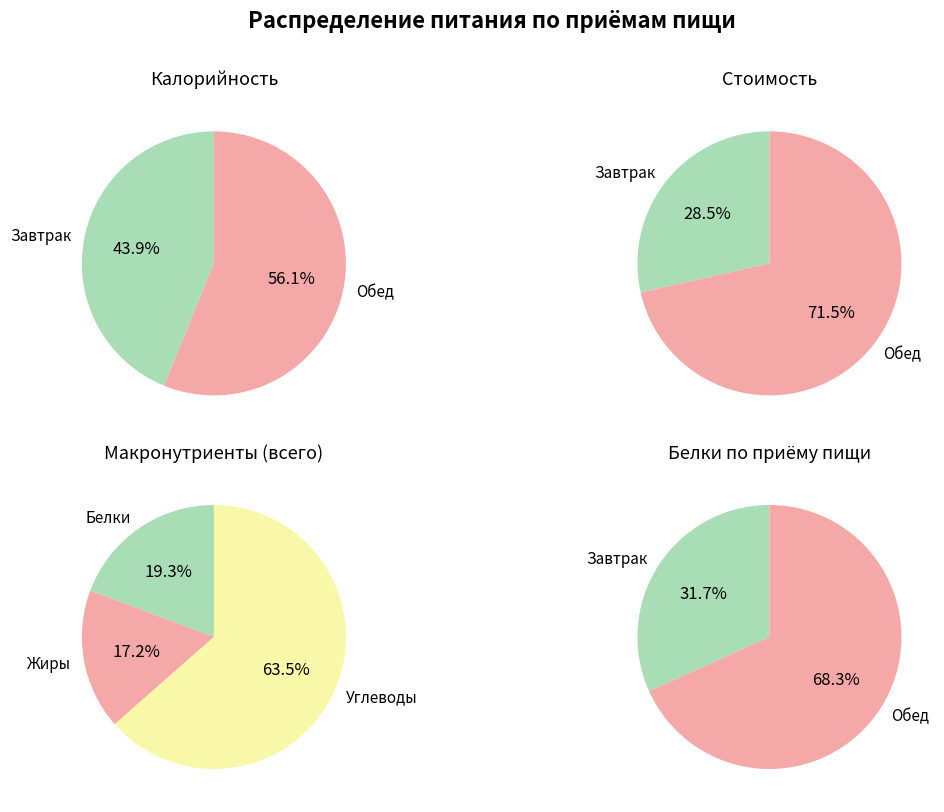

What is the smallest slice in the pie chart?

Завтрак